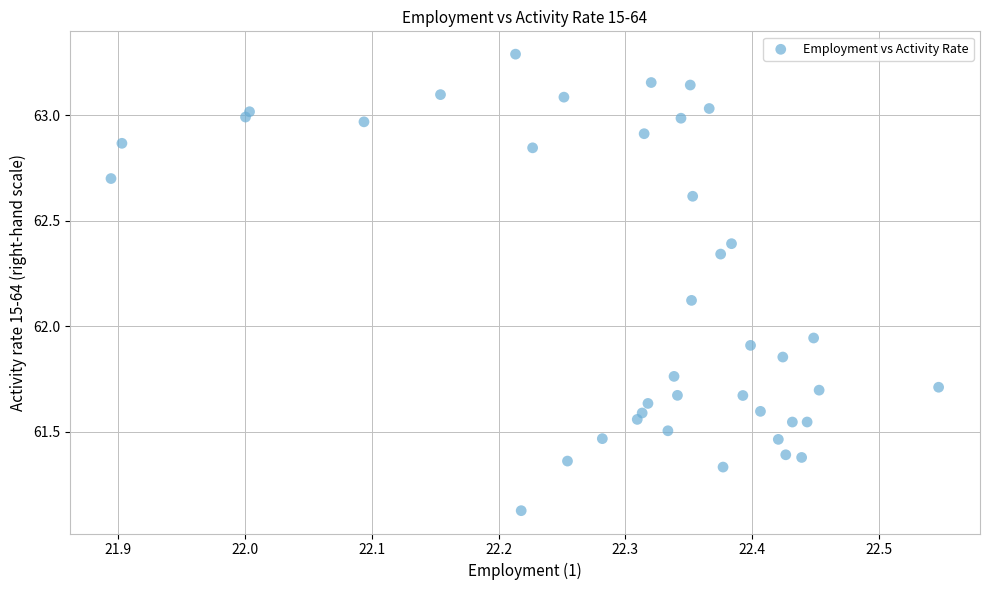

What is the range of Y values (max minus min)?

2.2